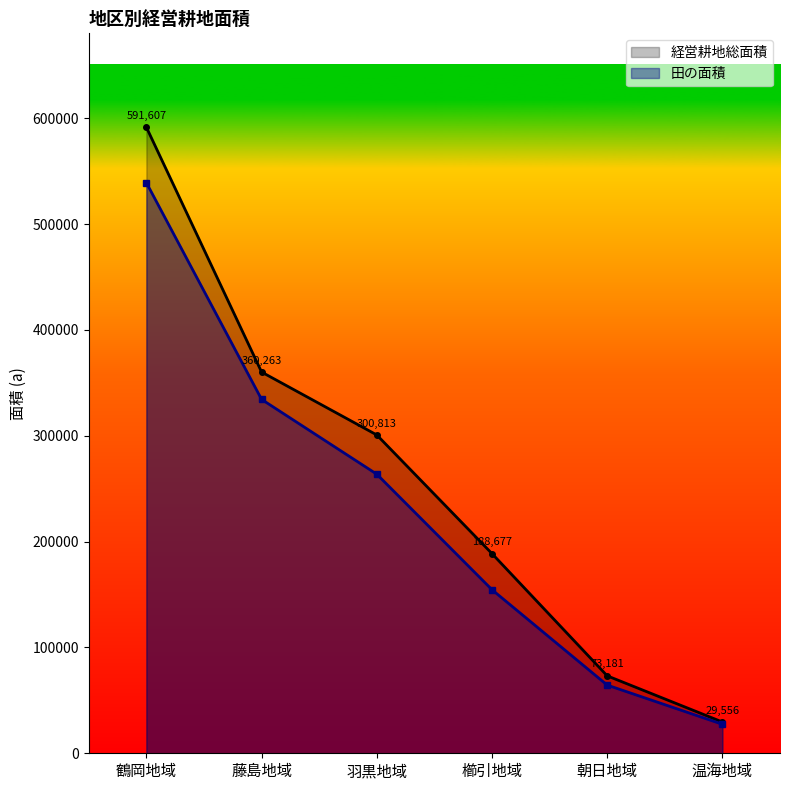

What is the average value of the 経営耕地総面積 series?

257350